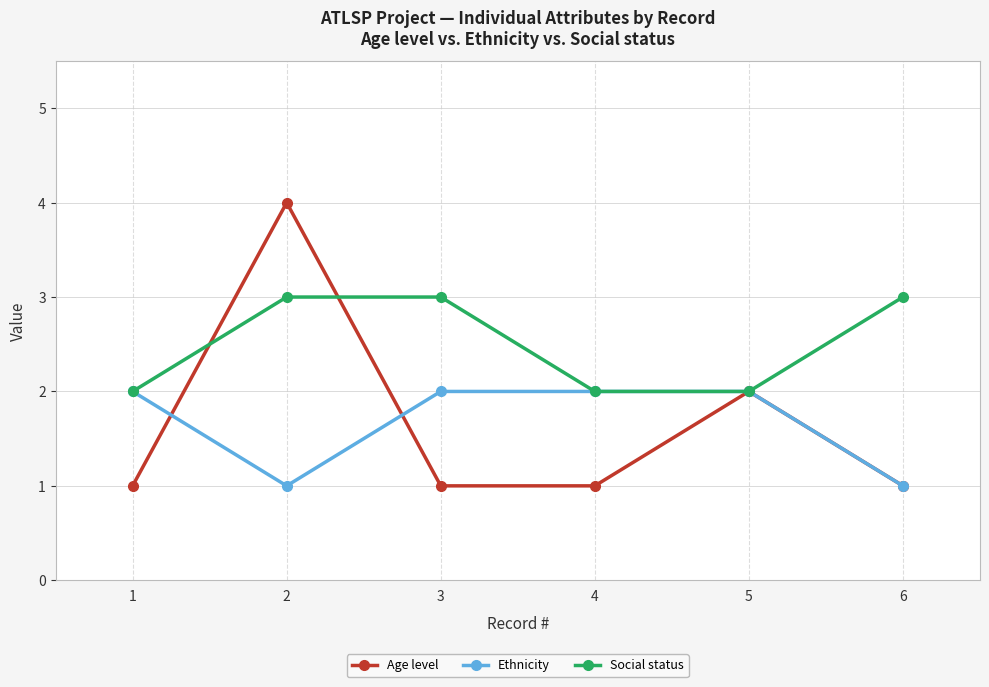

What is the maximum value for Social status?

3